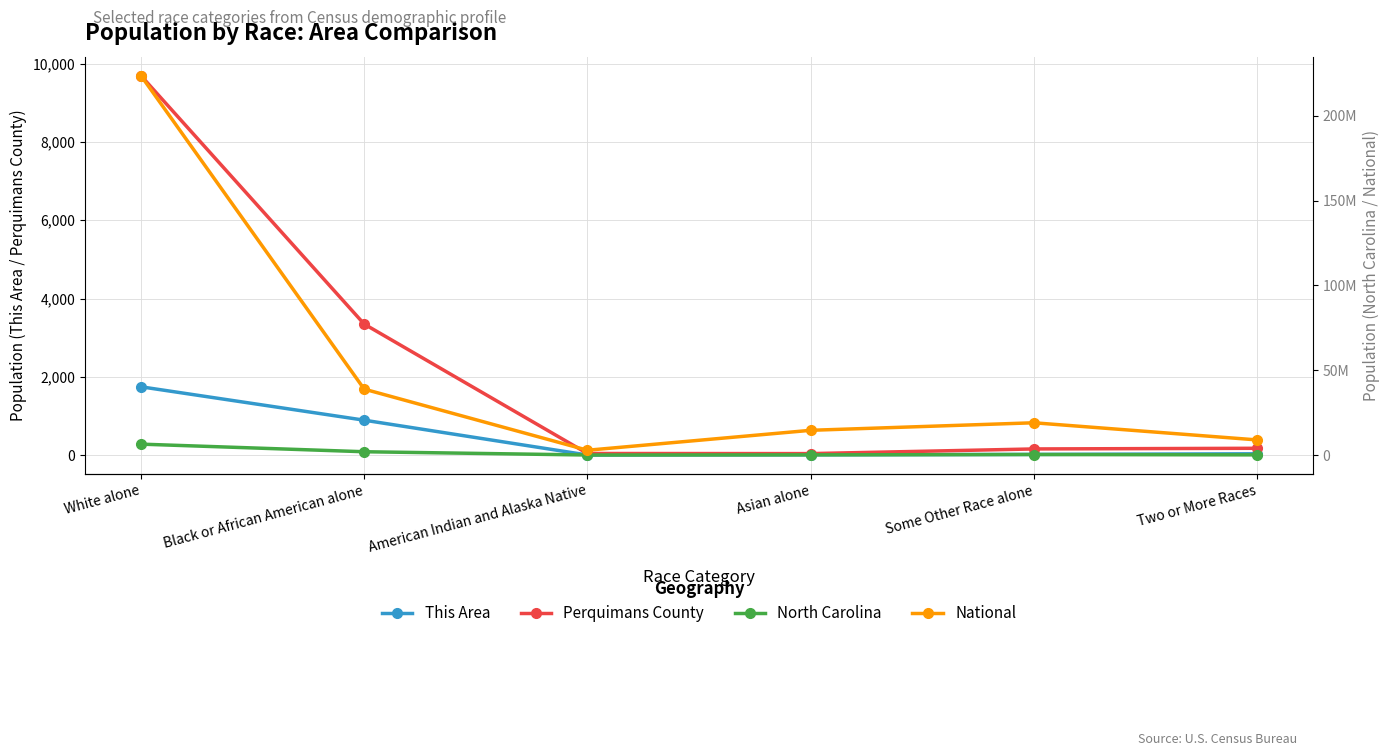

How many data points does each series have?

6